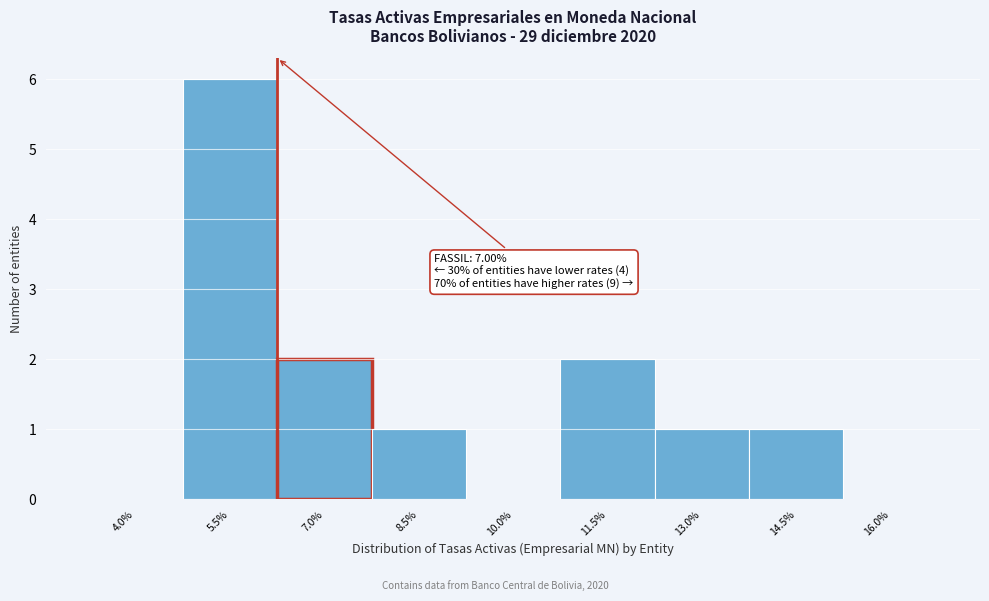

Reading right to left, extract all data points from this chart.

16.0%=0	14.5%=1	13.0%=1	11.5%=2	10.0%=0	8.5%=1	7.0%=2	5.5%=6	4.0%=0